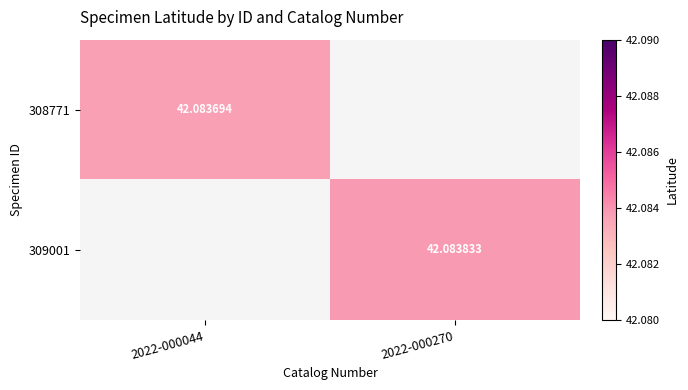

Between 2022-000270 and 2022-000044, which is larger?

2022-000044